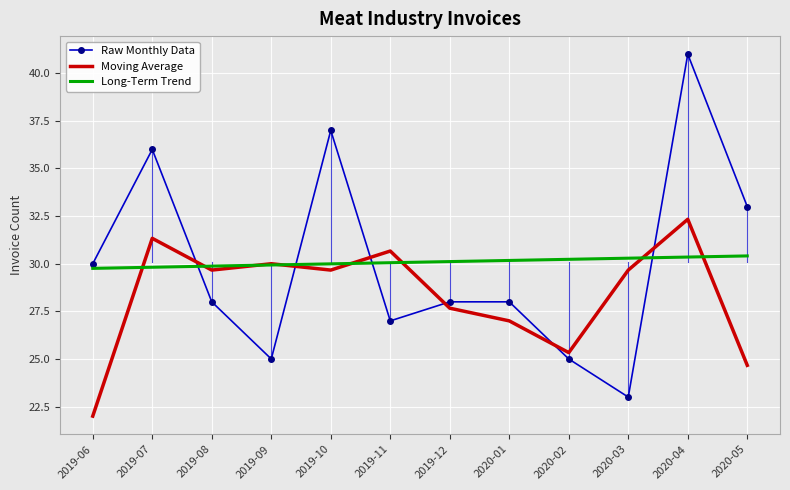

Read the Moving Average value at 2019-10.

29.7